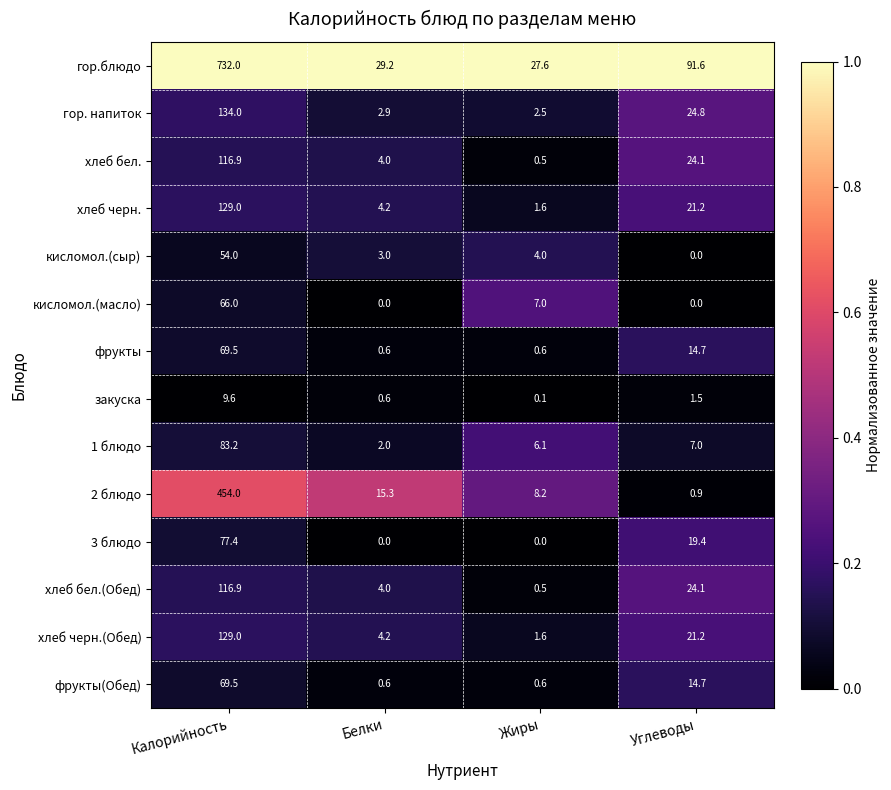

Which category has the highest value across all series?

Калорийность